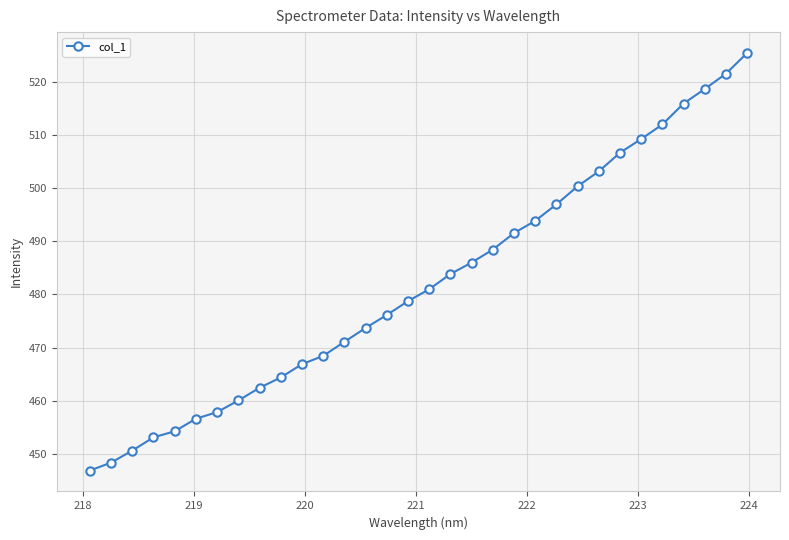

True or false: there are more than 2 points higher than both neighbors.

False